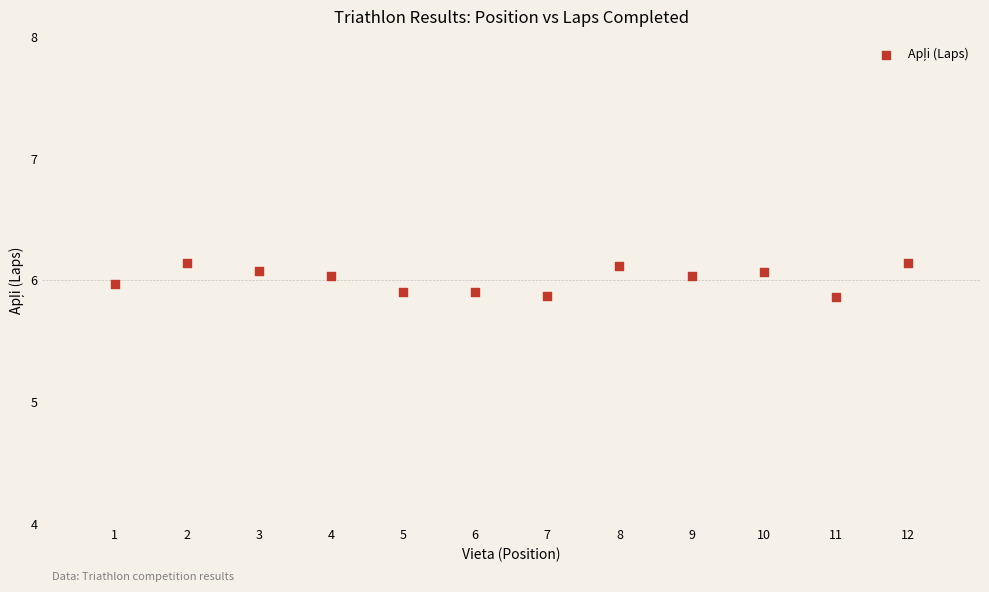

What is the range of Y values (max minus min)?

0.3